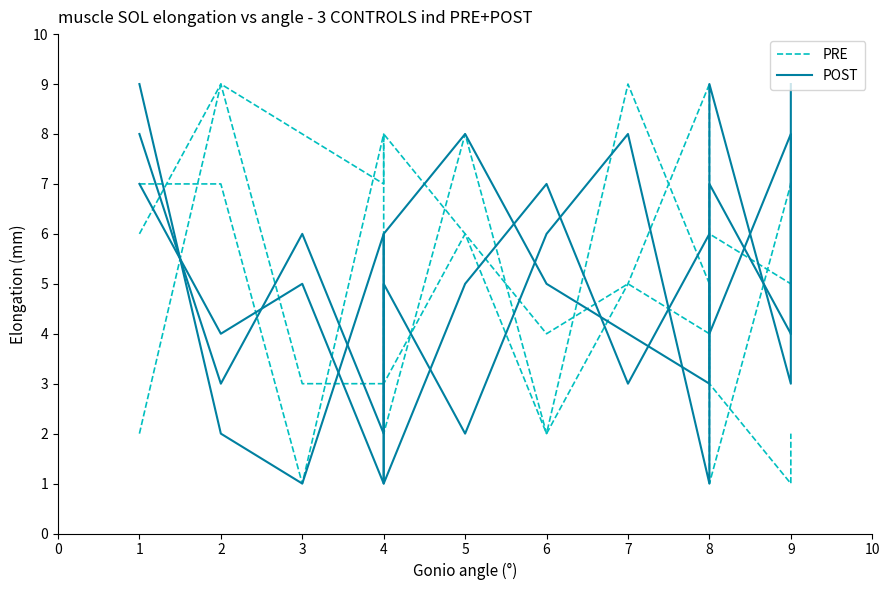

What is the difference between the POST values at 3 and 5?

4